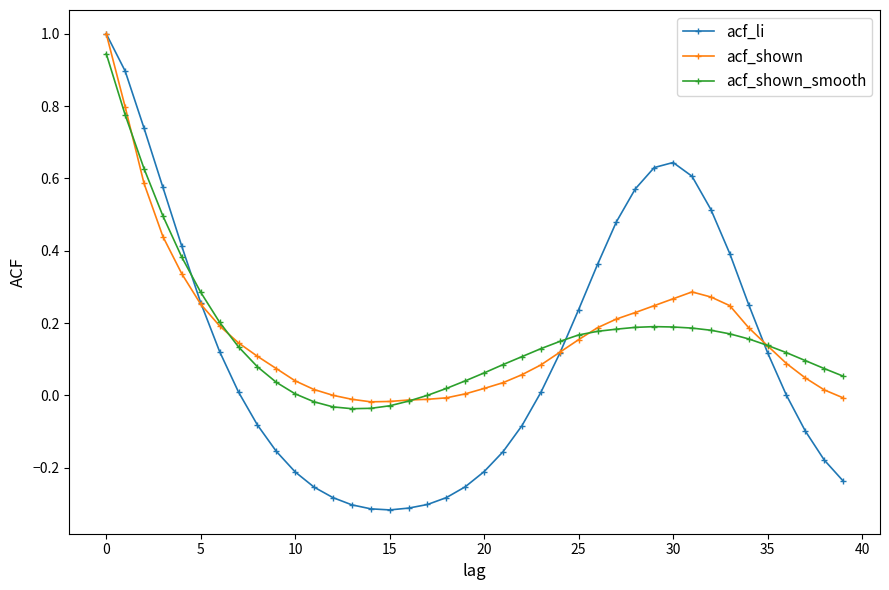

What is the difference between the maximum and minimum values in the acf_shown series?

1.0